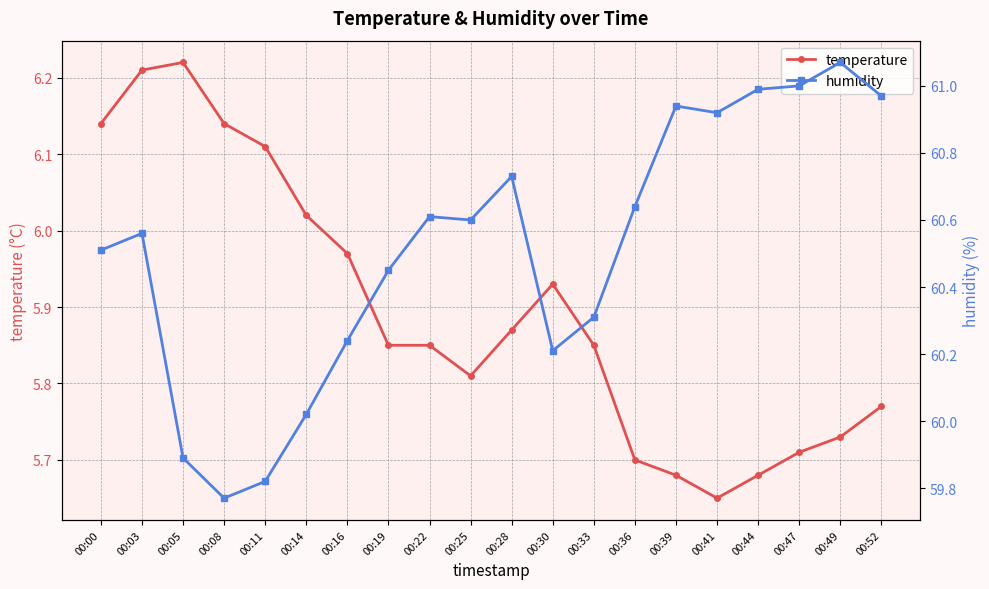

True or false: temperature and humidity cross at least once.

False